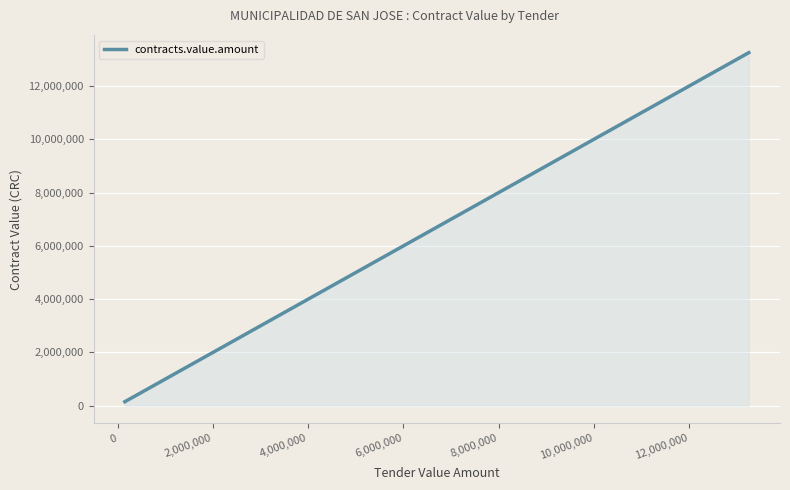

What is the average value?

3573333